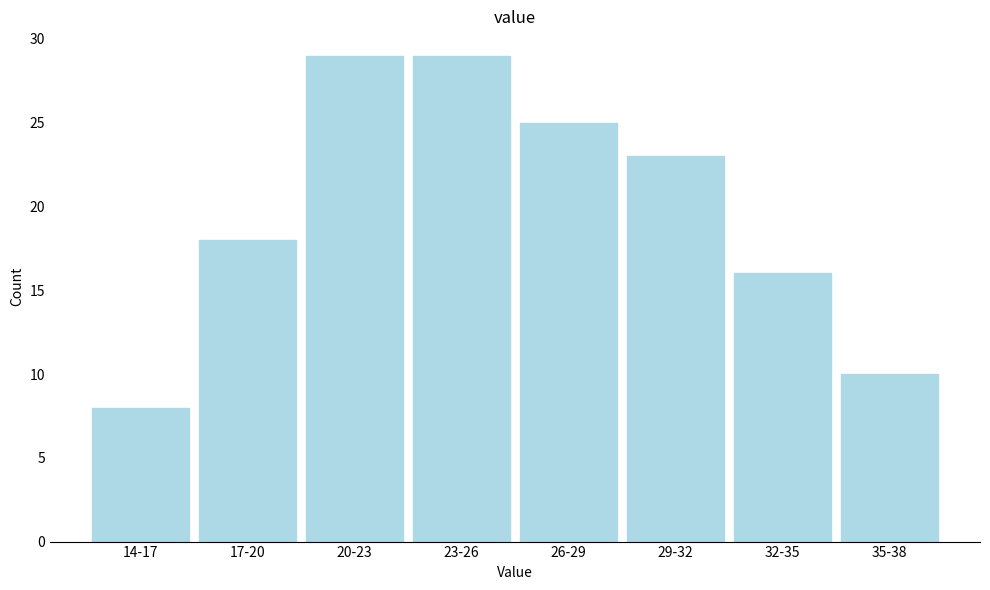

Reading left to right, extract all data points from this chart.

8	18	29	29	25	23	16	10